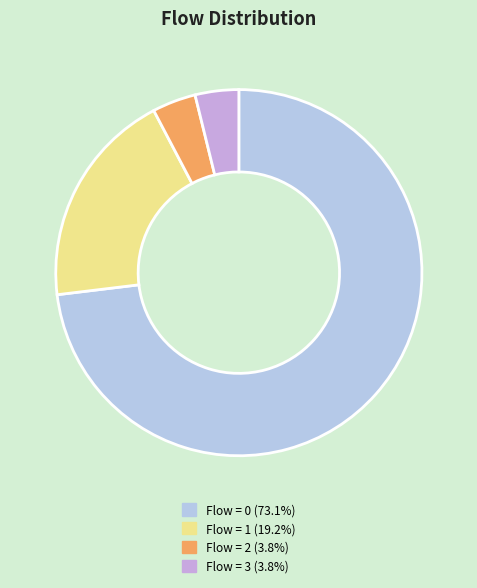

How many segments does this pie chart have?

4